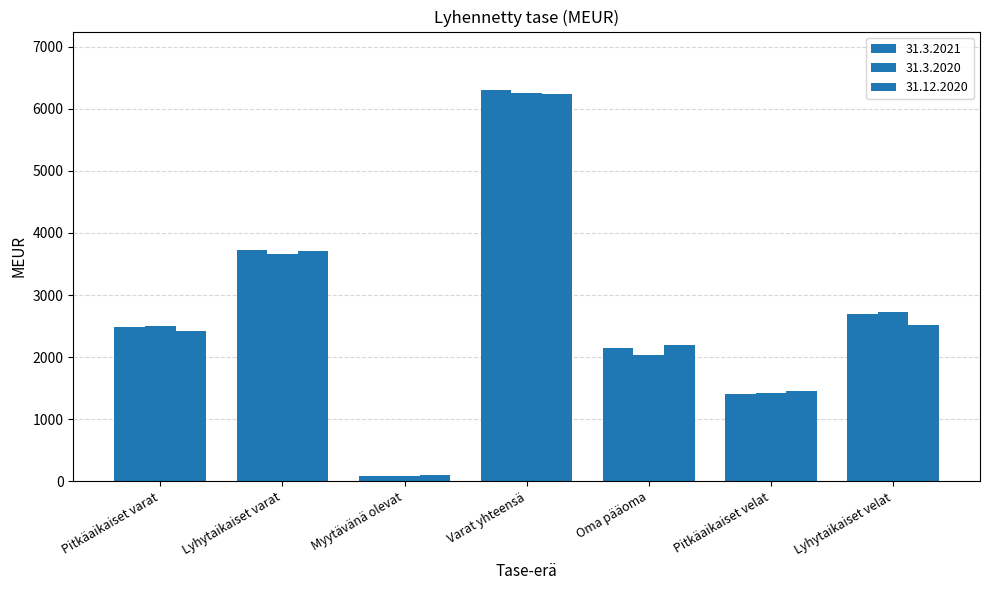

Reading right to left, what are all the values shown in this chart?

31.3.2021: Lyhytaikaiset velat=2691	Pitkäaikaiset velat=1404	Oma pääoma=2145	Varat yhteensä=6297	Myytävänä olevat=84	Lyhytaikaiset varat=3730	Pitkäaikaiset varat=2483
31.3.2020: Lyhytaikaiset velat=2721	Pitkäaikaiset velat=1419	Oma pääoma=2036	Varat yhteensä=6249	Myytävänä olevat=90	Lyhytaikaiset varat=3662	Pitkäaikaiset varat=2498
31.12.2020: Lyhytaikaiset velat=2524	Pitkäaikaiset velat=1451	Oma pääoma=2188	Varat yhteensä=6232	Myytävänä olevat=99	Lyhytaikaiset varat=3706	Pitkäaikaiset varat=2427